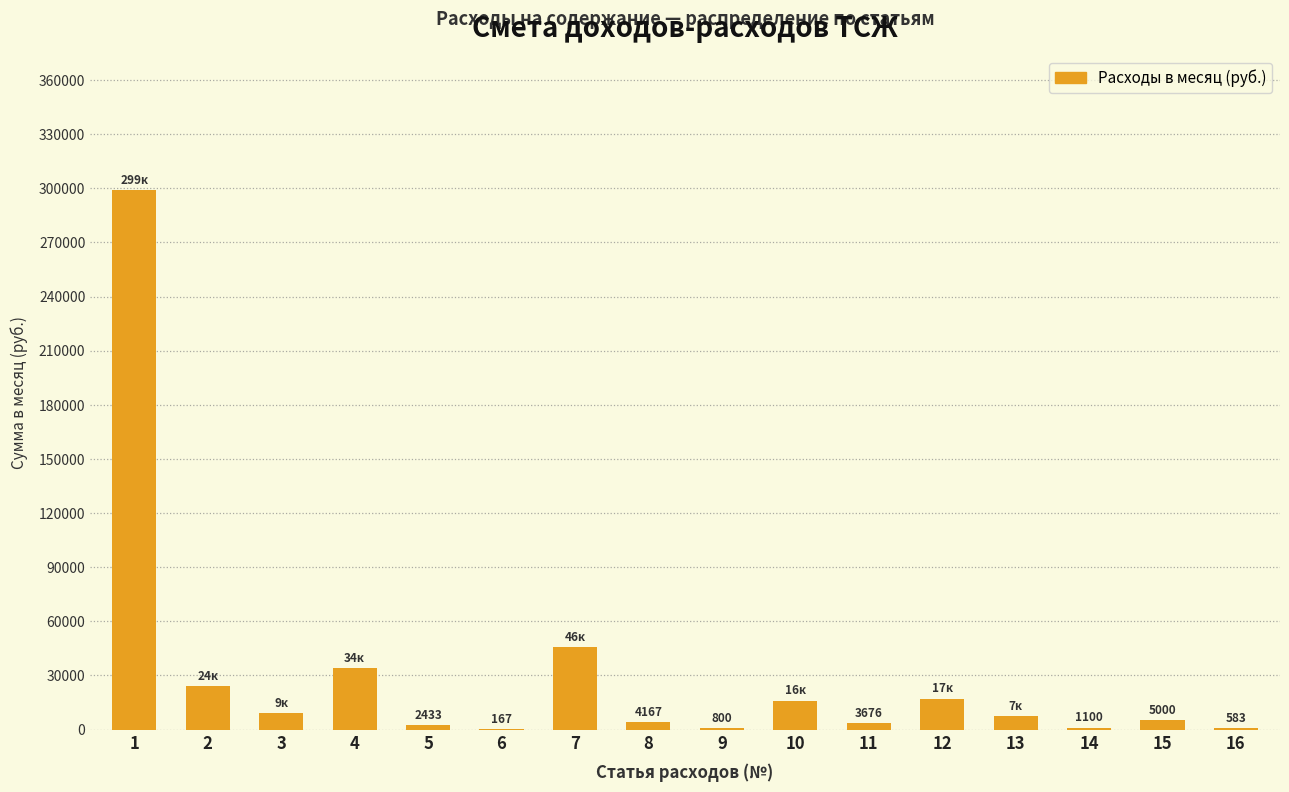

What is the maximum value shown in the chart?

298820.0